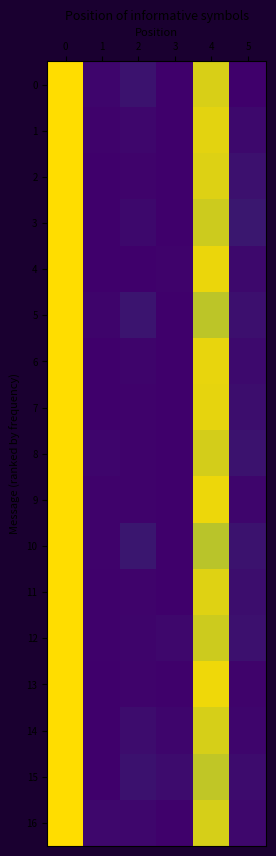

Reading left to right, transcribe all the data shown in this chart.

0: 0=1.0	1=0.0	2=0.1	3=0.0	4=0.9	5=0.0
1: 0=1.0	1=0.0	2=0.0	3=0.0	4=0.9	5=0.0
2: 0=1.0	1=0.0	2=0.0	3=0.0	4=0.9	5=0.1
3: 0=1.0	1=0.0	2=0.0	3=0.0	4=0.9	5=0.1
4: 0=1.0	1=0.0	2=0.0	3=0.0	4=1.0	5=0.0
5: 0=1.0	1=0.0	2=0.1	3=0.0	4=0.8	5=0.1
6: 0=1.0	1=0.0	2=0.0	3=0.0	4=0.9	5=0.0
7: 0=1.0	1=0.0	2=0.0	3=0.0	4=0.9	5=0.0
8: 0=1.0	1=0.0	2=0.0	3=0.0	4=0.9	5=0.1
9: 0=1.0	1=0.0	2=0.0	3=0.0	4=1.0	5=0.0
10: 0=1.0	1=0.0	2=0.1	3=0.0	4=0.8	5=0.1
11: 0=1.0	1=0.0	2=0.0	3=0.0	4=0.9	5=0.0
12: 0=1.0	1=0.0	2=0.0	3=0.0	4=0.9	5=0.1
13: 0=1.0	1=0.0	2=0.0	3=0.0	4=1.0	5=0.0
14: 0=1.0	1=0.0	2=0.0	3=0.0	4=0.9	5=0.0
15: 0=1.0	1=0.0	2=0.1	3=0.0	4=0.9	5=0.0
16: 0=1.0	1=0.0	2=0.0	3=0.0	4=0.9	5=0.0